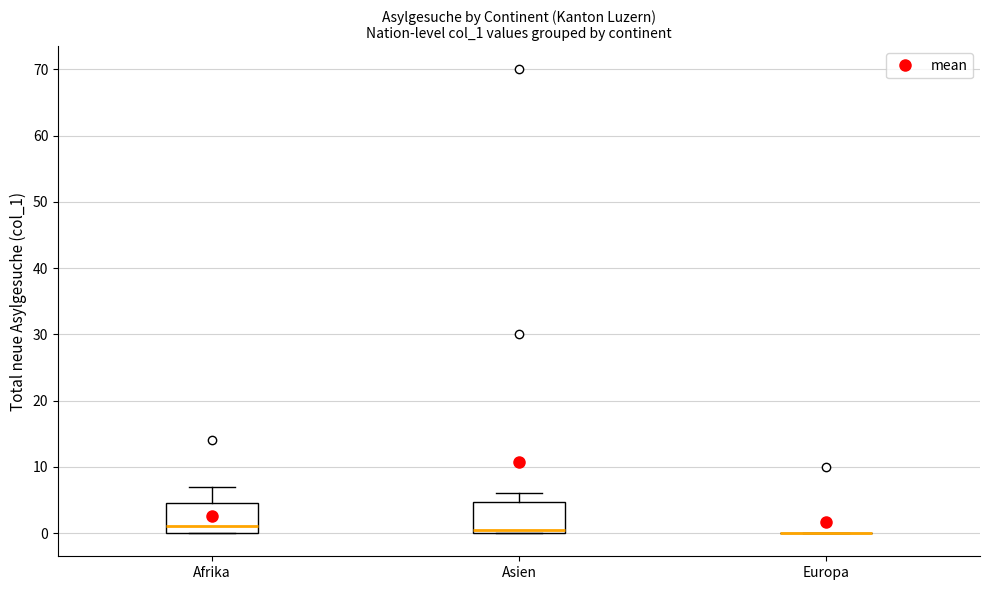

Where is the upper edge of the box for Asien on the y-axis? The values are not printed on the chart, so give them approximately, as read against the axis.

5